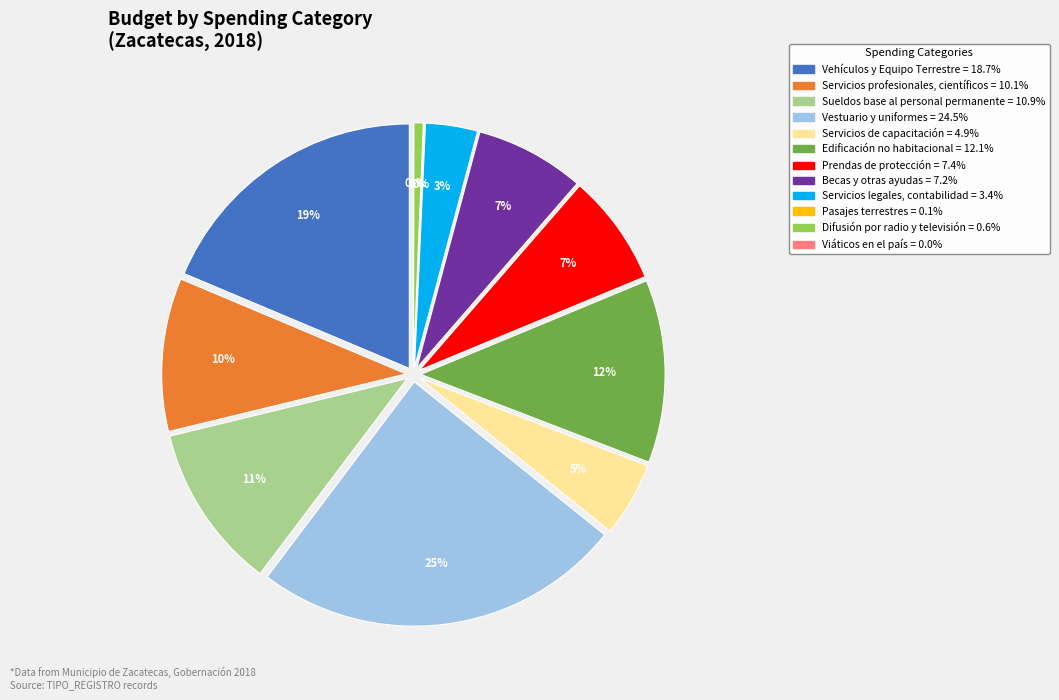

Rank the categories by value from highest to lowest.

Vestuario y uniformes, Vehículos y Equipo Terrestre, Edificación no habitacional, Sueldos base al personal permanente, Servicios profesionales, científicos, Prendas de protección, Becas y otras ayudas, Servicios de capacitación, Servicios legales, contabilidad, Difusión por radio y televisión, Pasajes terrestres, Viáticos en el país